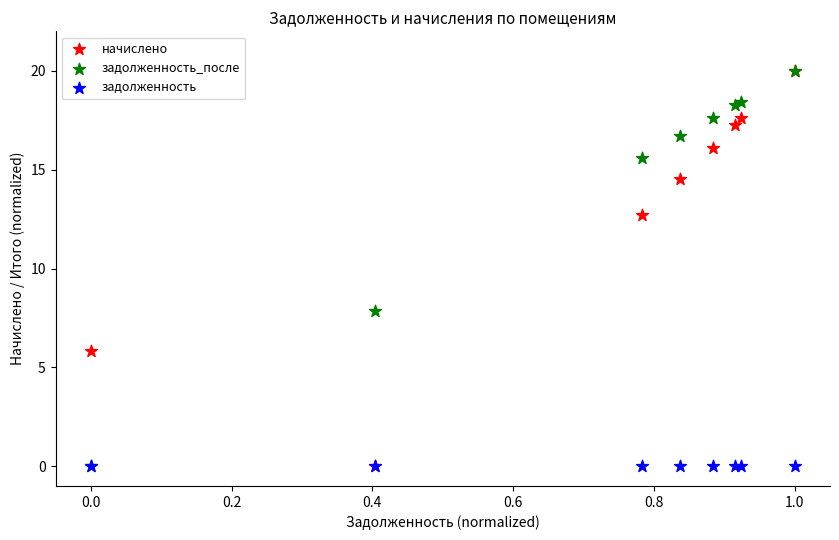

In the задолженность_после series, what Y value is closest to 10?

7.9